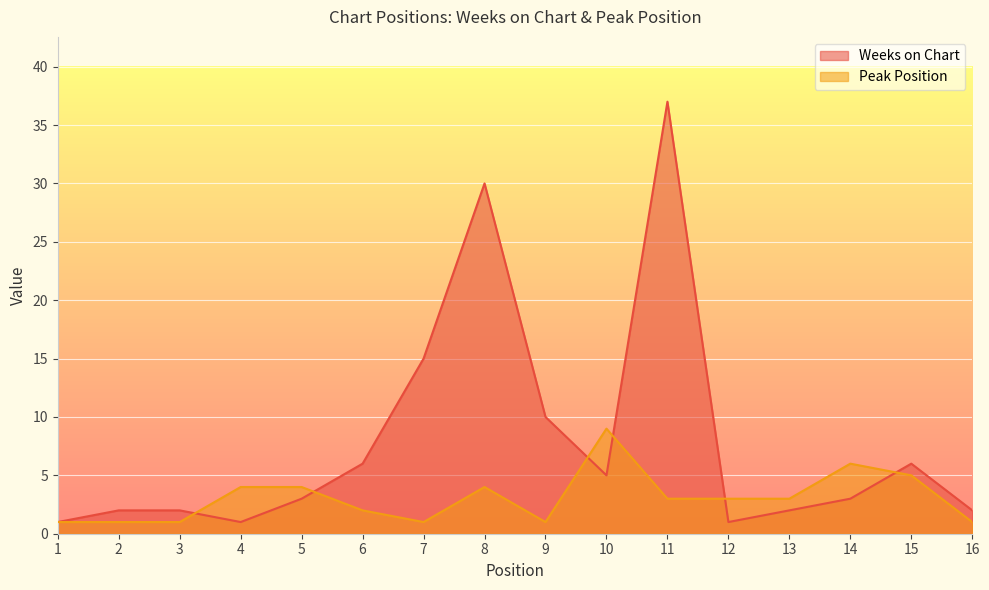

What is the value of the Peak Position point at the 11th from the left?

3